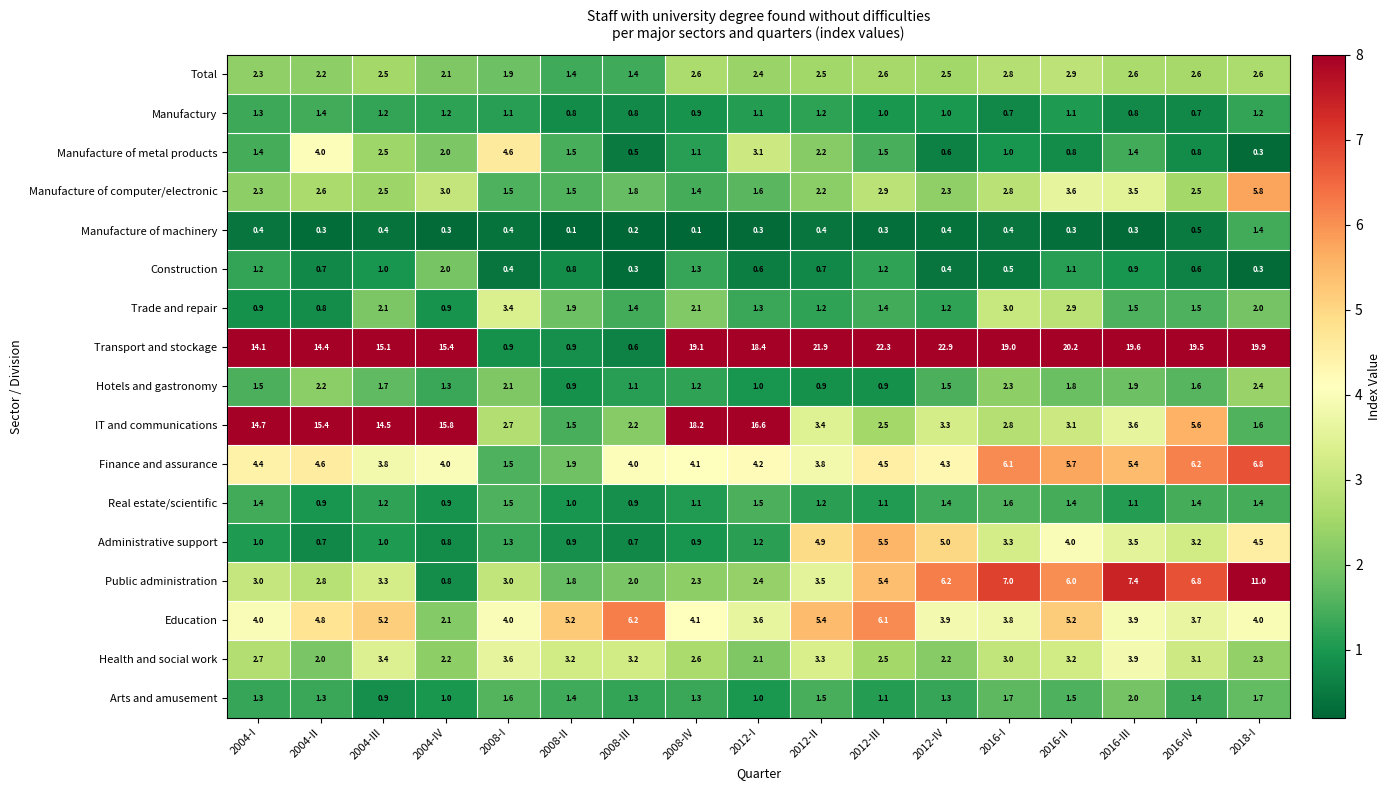

At which category does the chart reach its peak across all series?

2012-IV